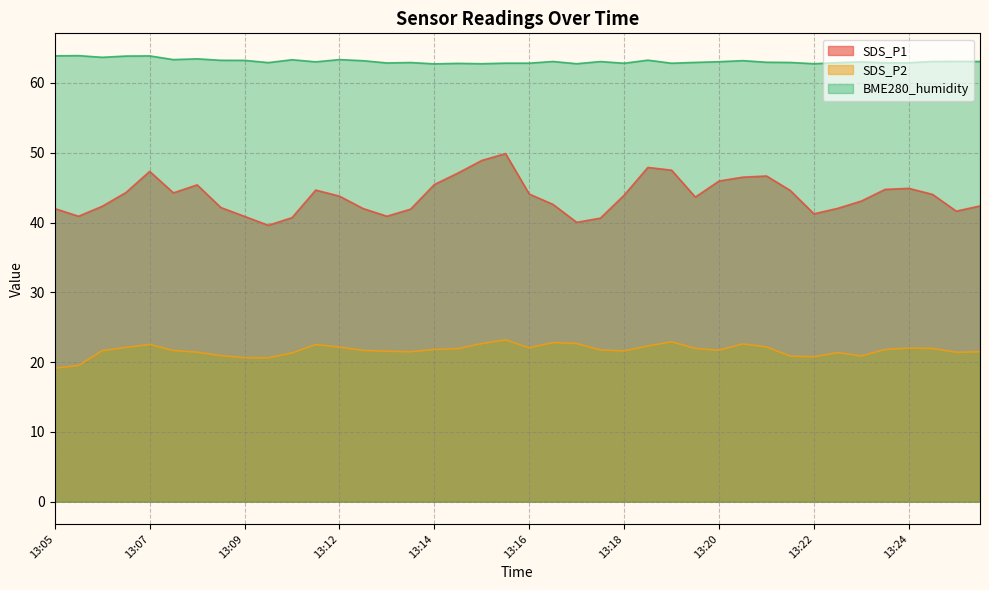

Rank the series by their average value, from highest to lowest.

BME280_humidity, SDS_P1, SDS_P2